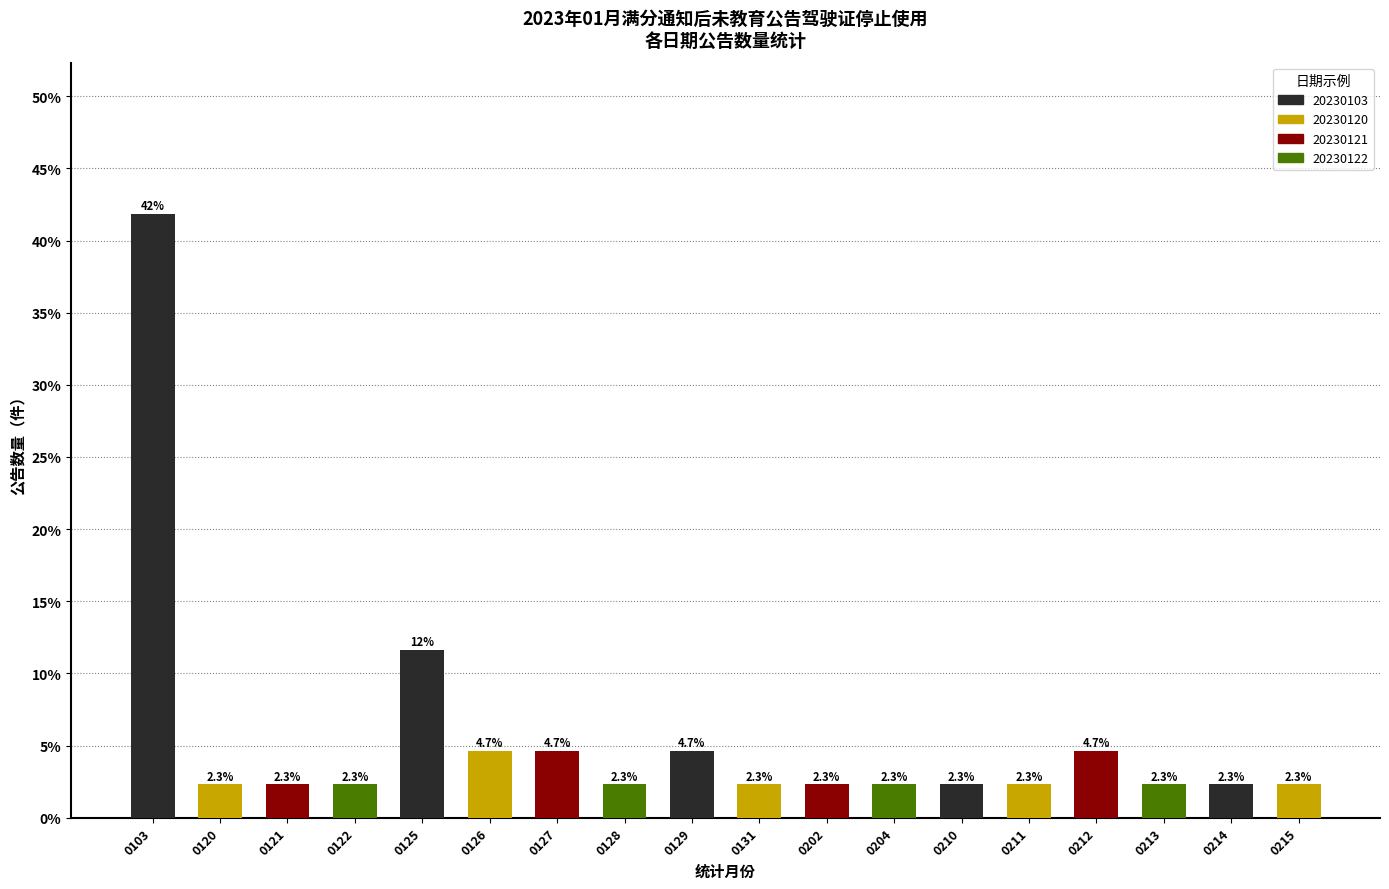

How many distinct data groups are displayed?

1